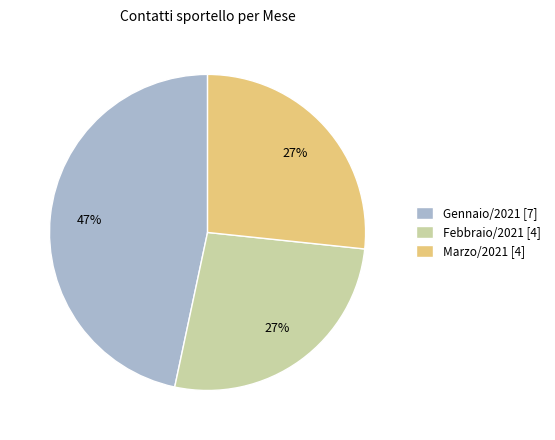

Which has a higher value, Gennaio/2021 [7] or Marzo/2021 [4]?

Gennaio/2021 [7]